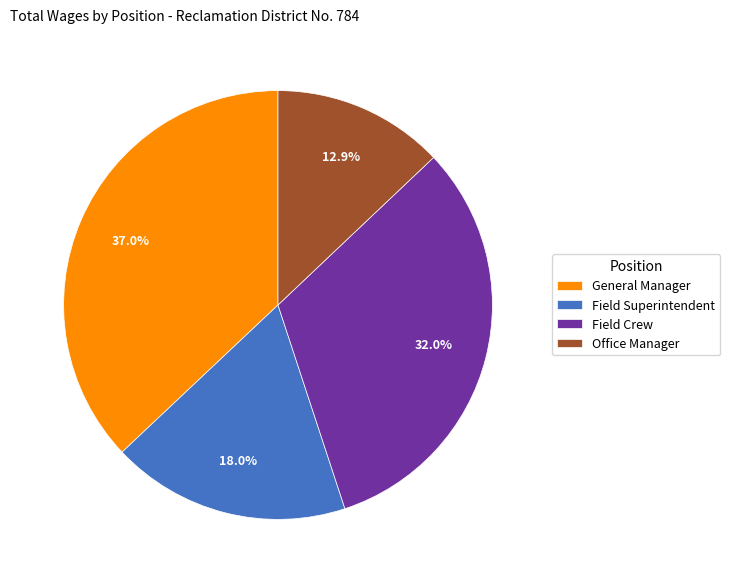

Which slice is the largest?

General Manager